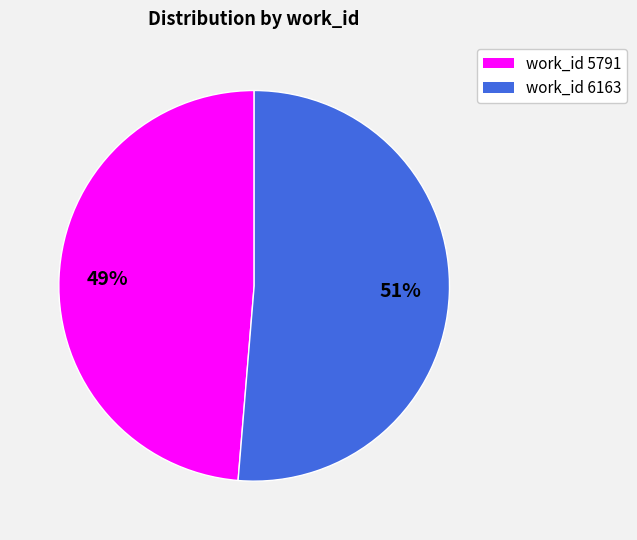

True or false: work_id 5791 accounts for 62% of the total.

False